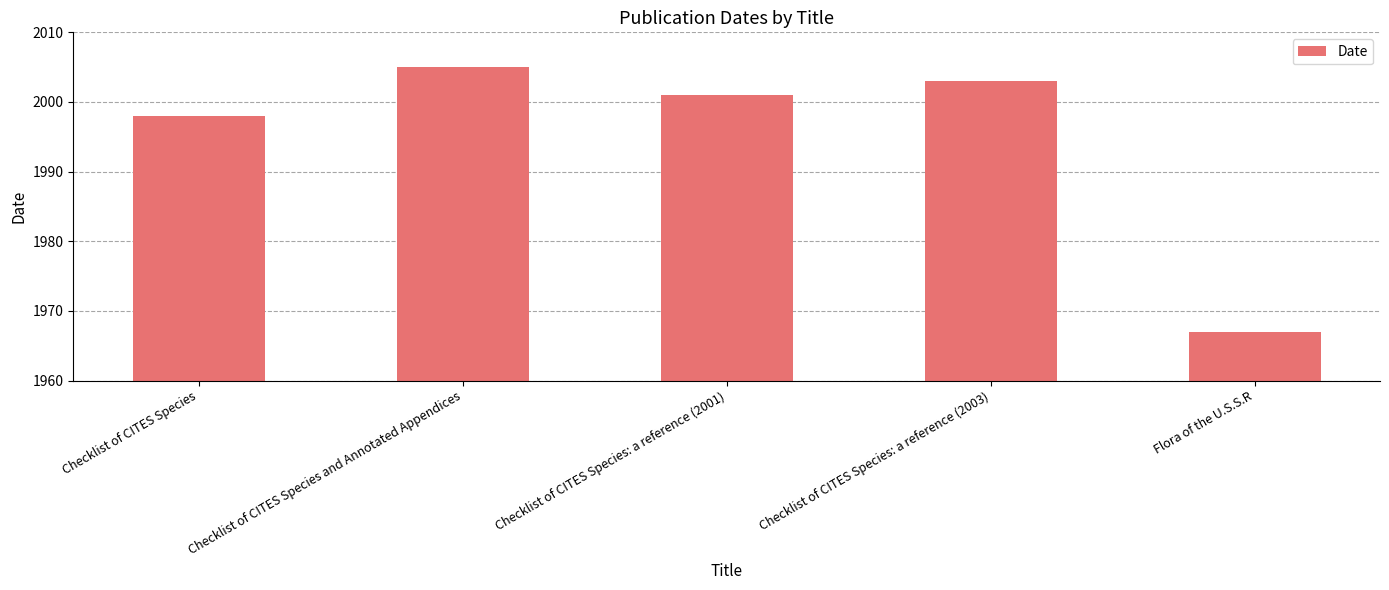

What position from the left is Flora of the U.S.S.R?

5